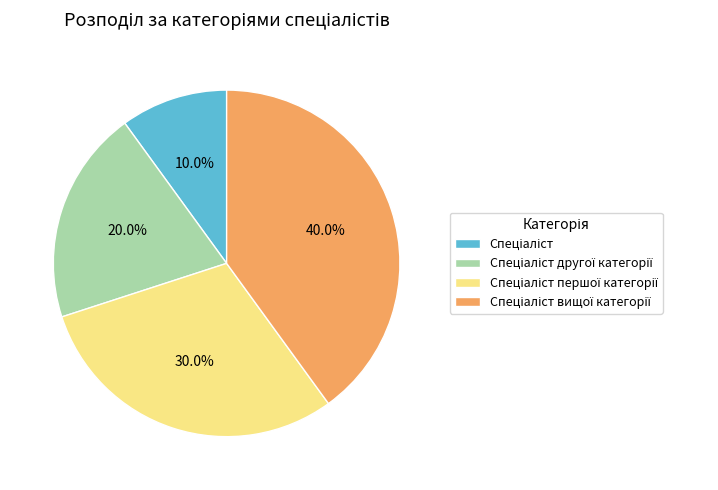

Is there a majority slice in this chart?

No